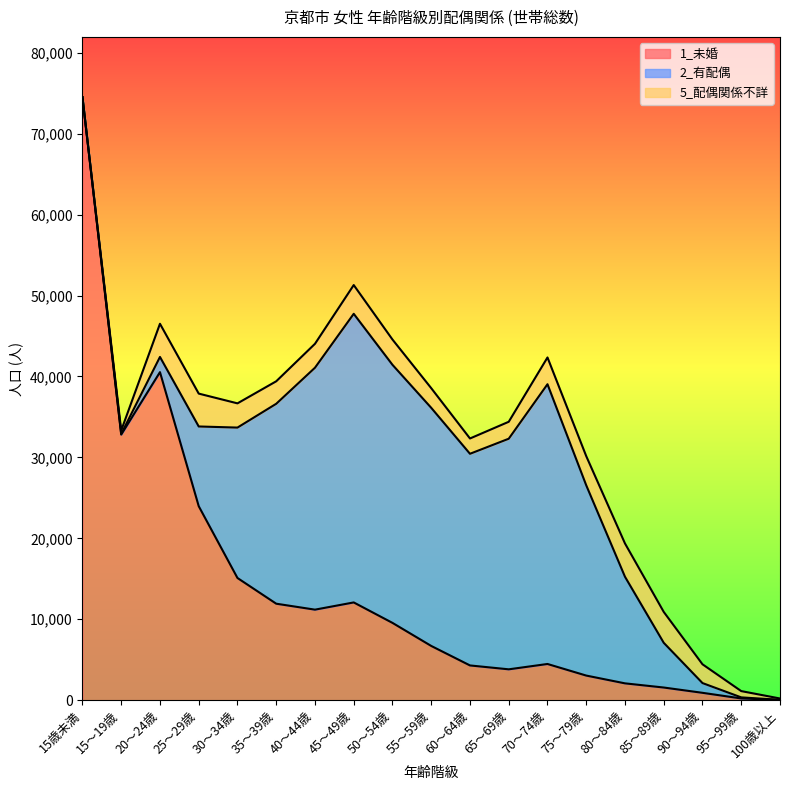

What is the difference between the 5_配偶関係不詳 values at 55～59歳 and 90～94歳?

108